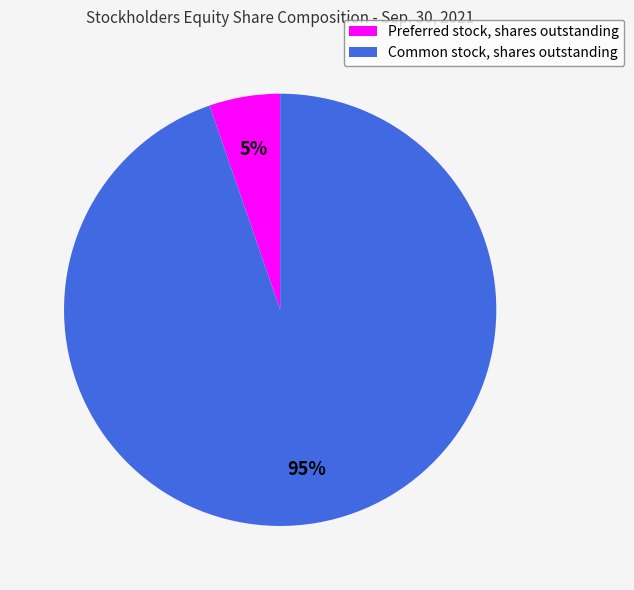

True or false: Common stock, shares outstanding accounts for 88% of the total.

False